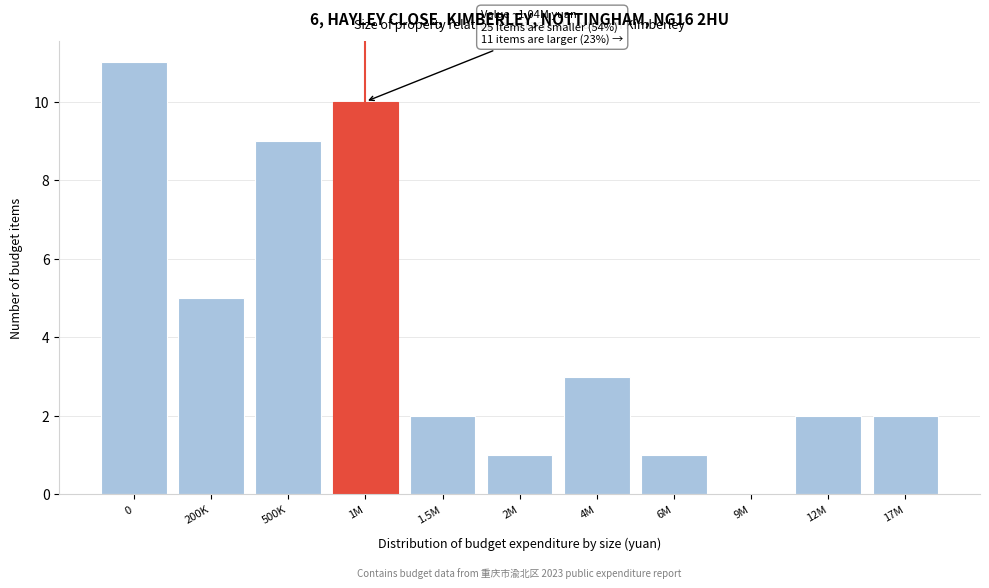

Reading right to left, extract all data points from this chart.

17M=2	12M=2	9M=0	6M=1	4M=3	2M=1	1.5M=2	1M=10	500K=9	200K=5	0=11